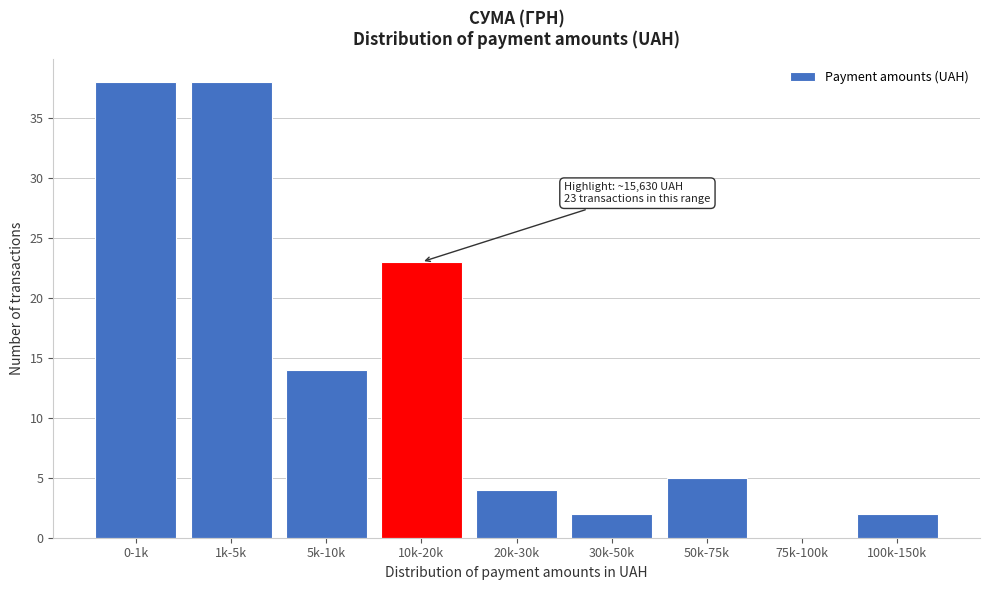

Reading left to right, extract all data points from this chart.

0-1k=38	1k-5k=38	5k-10k=14	10k-20k=23	20k-30k=4	30k-50k=2	50k-75k=5	75k-100k=0	100k-150k=2